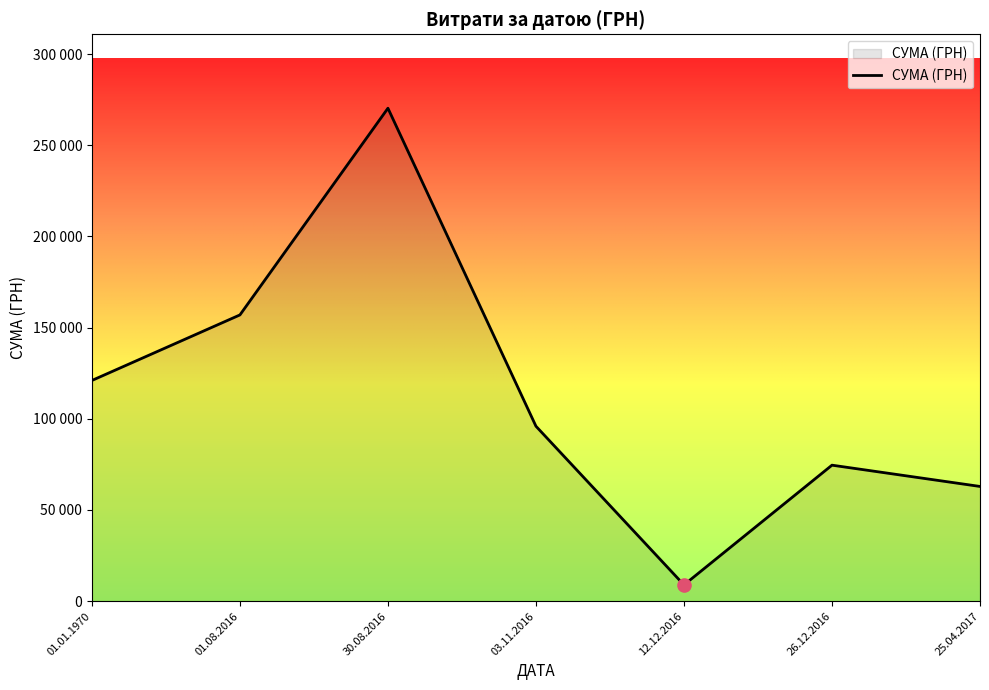

What is the change in value from 12.12.2016 to 26.12.2016?

+65662.0